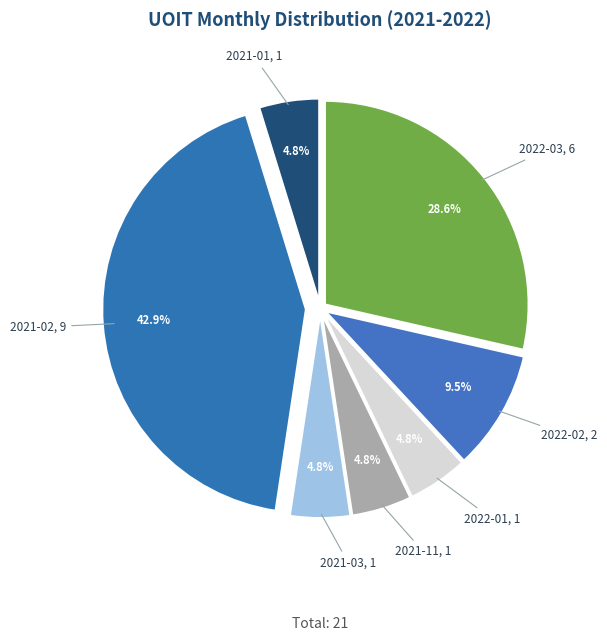

How many segments does this pie chart have?

7